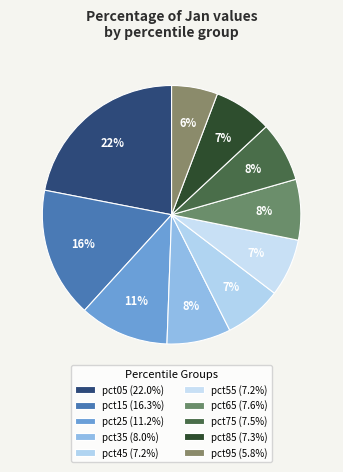

The pct25 slice represents 26% of the pie. True or false?

False